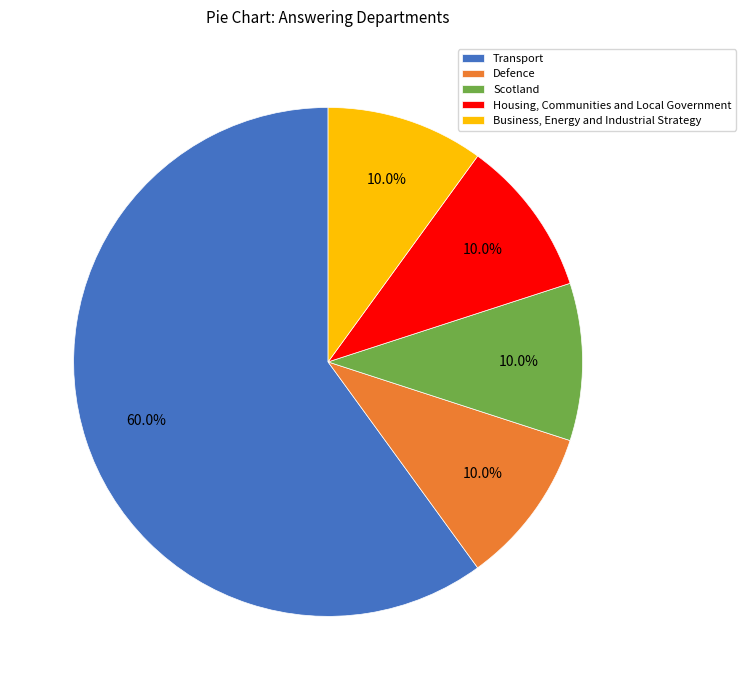

What is the largest slice in the pie chart?

Transport